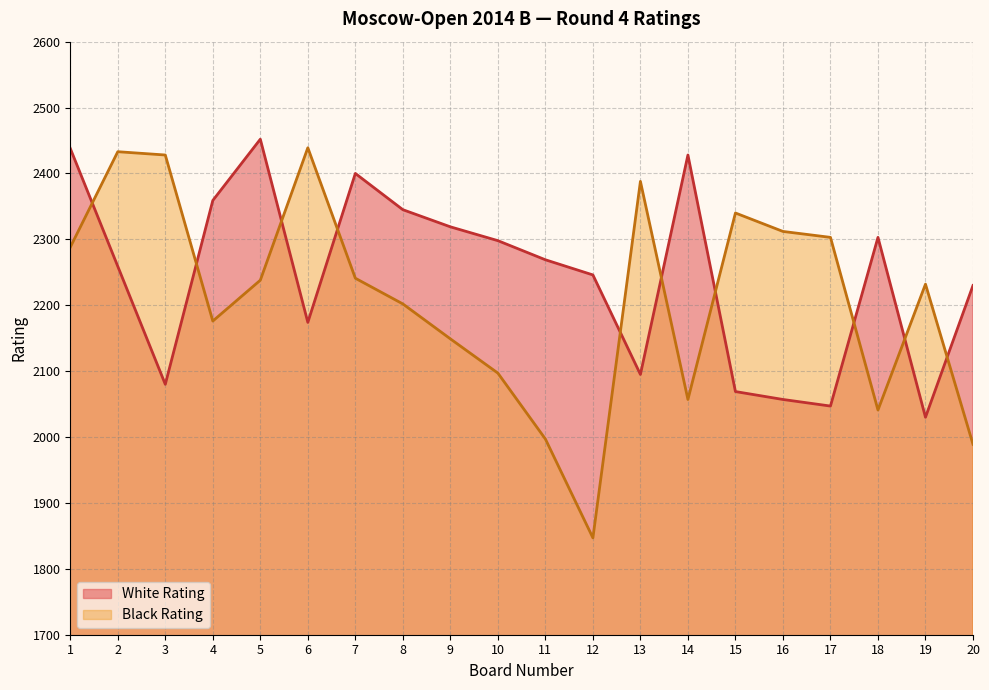

How many intersections are there between White Rating and Black Rating?

10